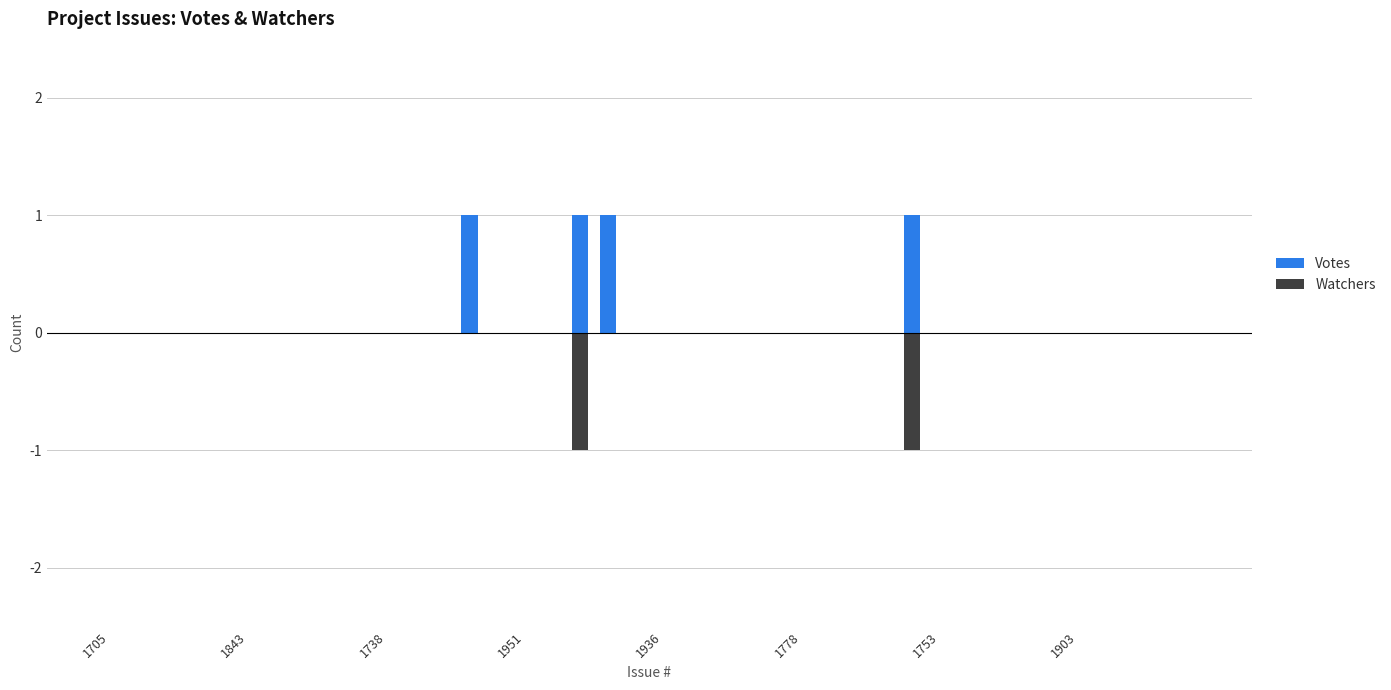

How many groups of bars are there?

40